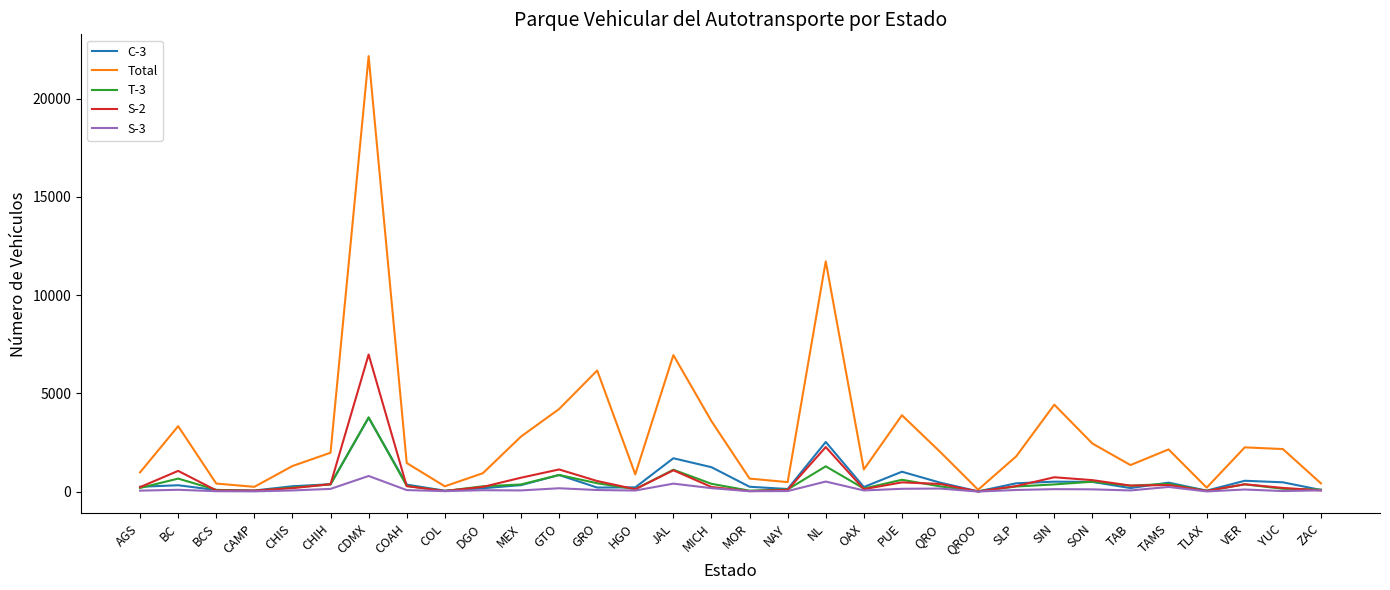

Which series has the largest total across all categories?

Total